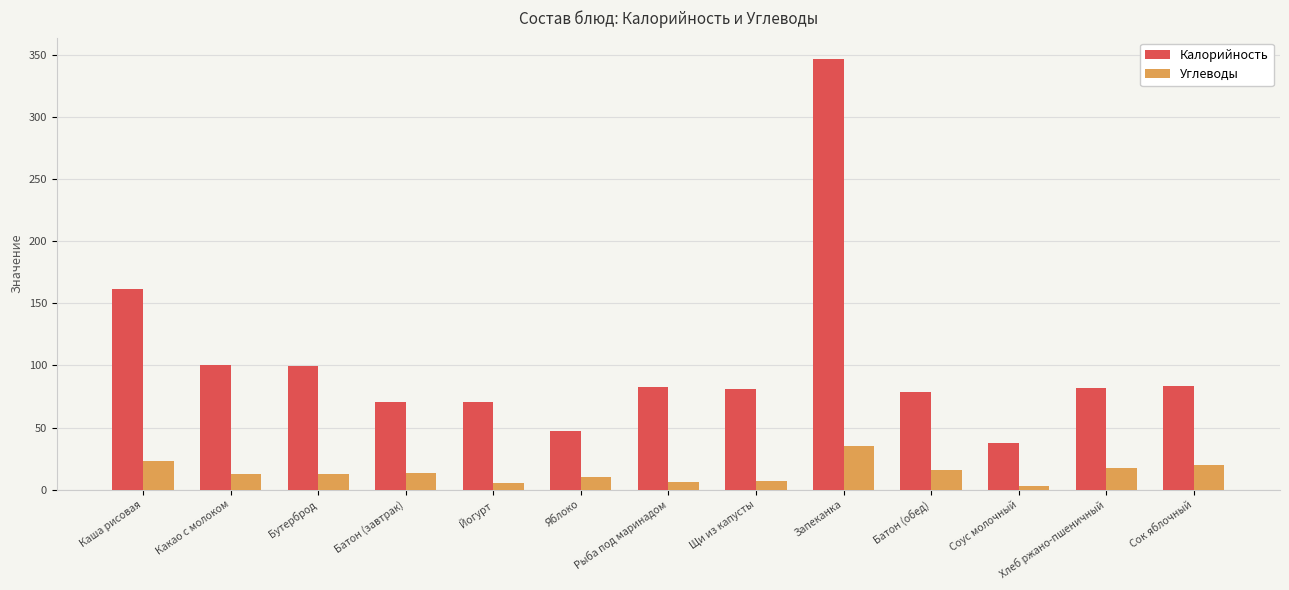

Which series has the largest range (max minus min)?

Калорийность